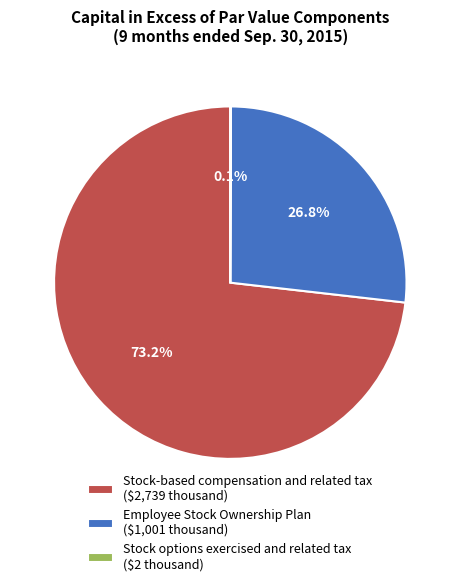

True or false: Stock-based compensation and related tax accounts for 73% of the total.

True